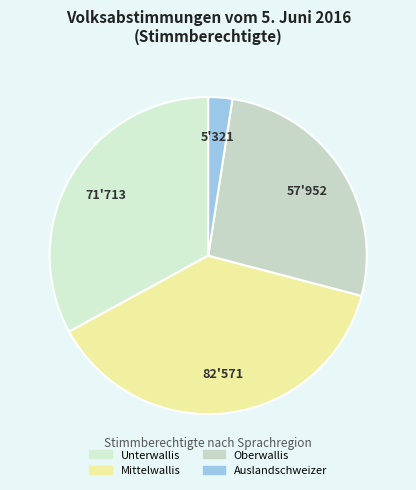

How many slices are in this pie chart?

4